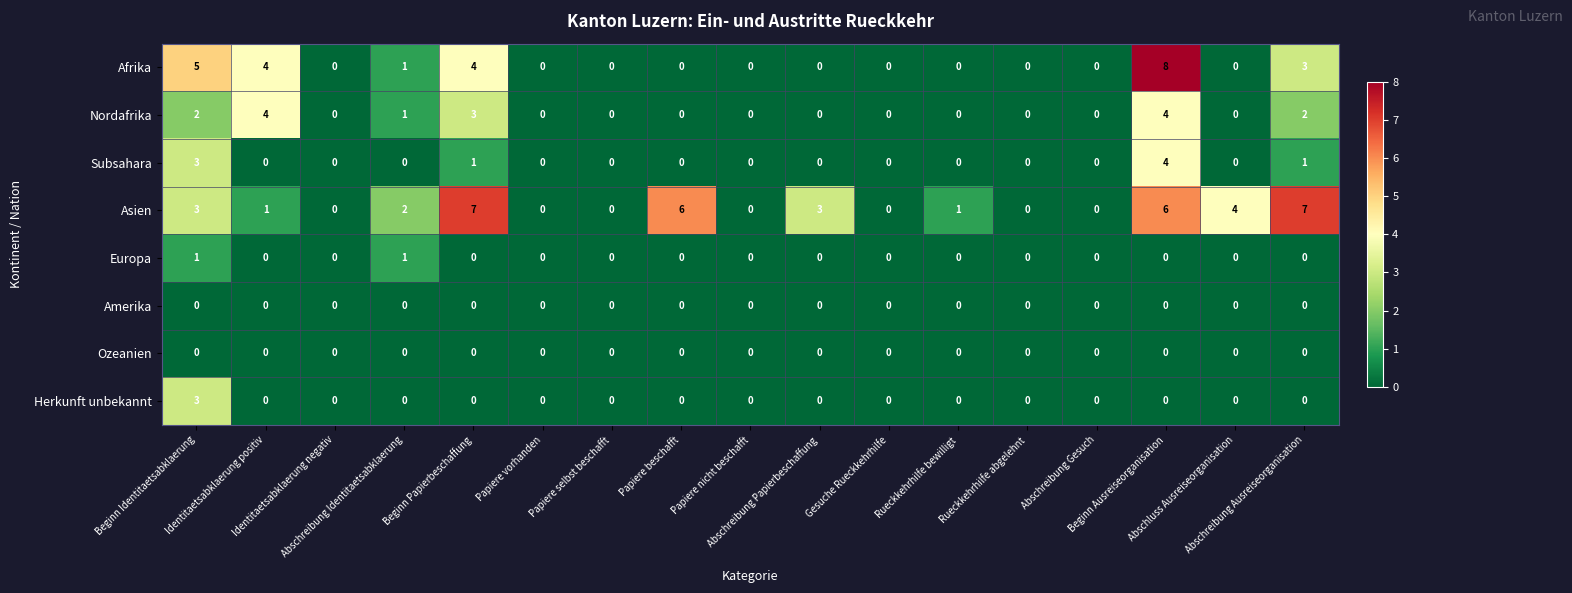

How many Asien values are between 0 and 4?

13